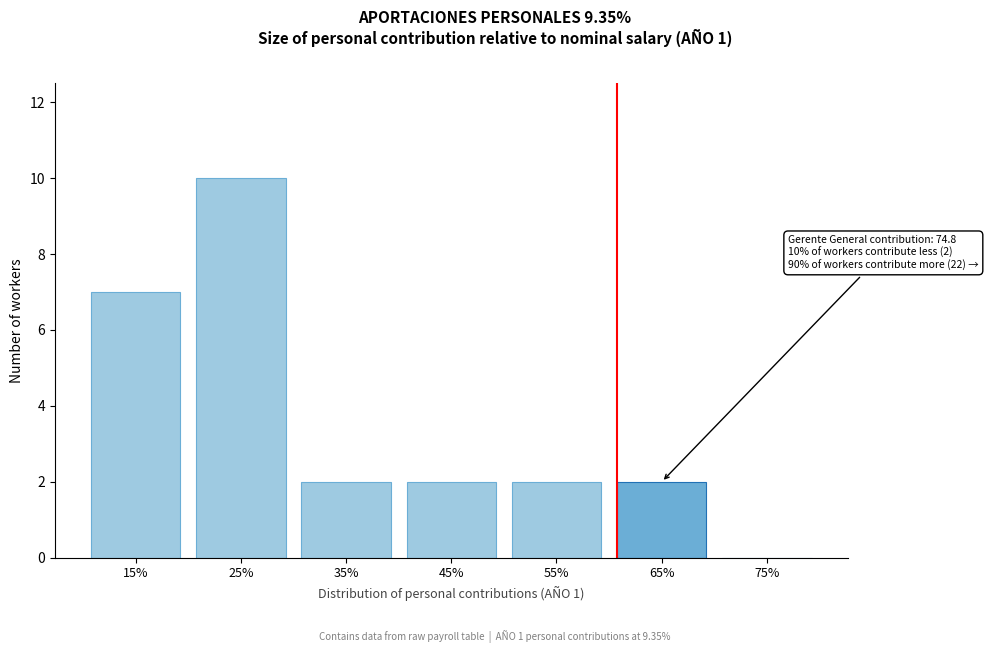

Reading left to right, list all the values displayed in this chart.

15%=7	25%=10	35%=2	45%=2	55%=2	65%=2	75%=0